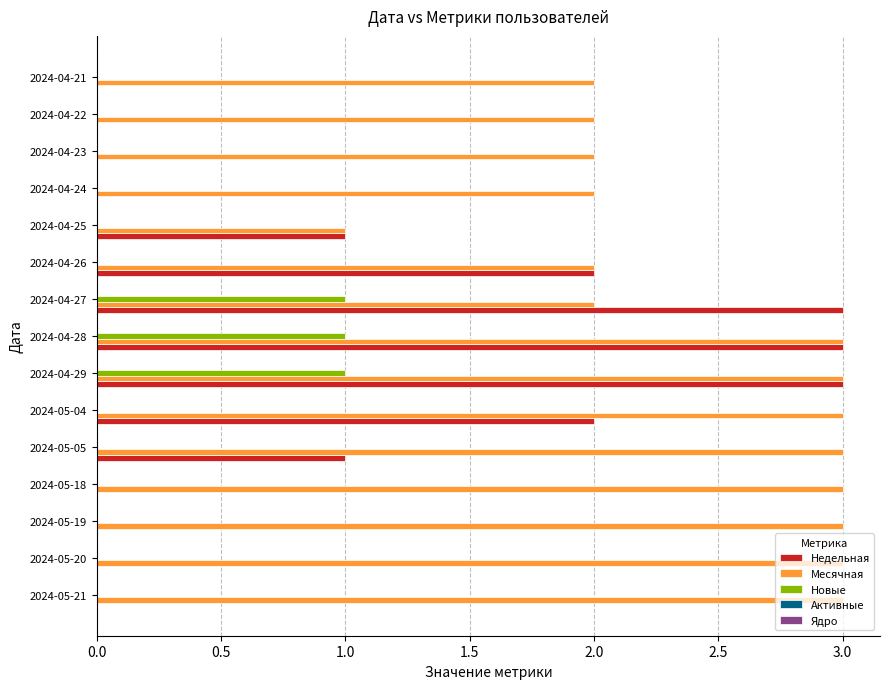

What is the sum of all Месячная values?

37